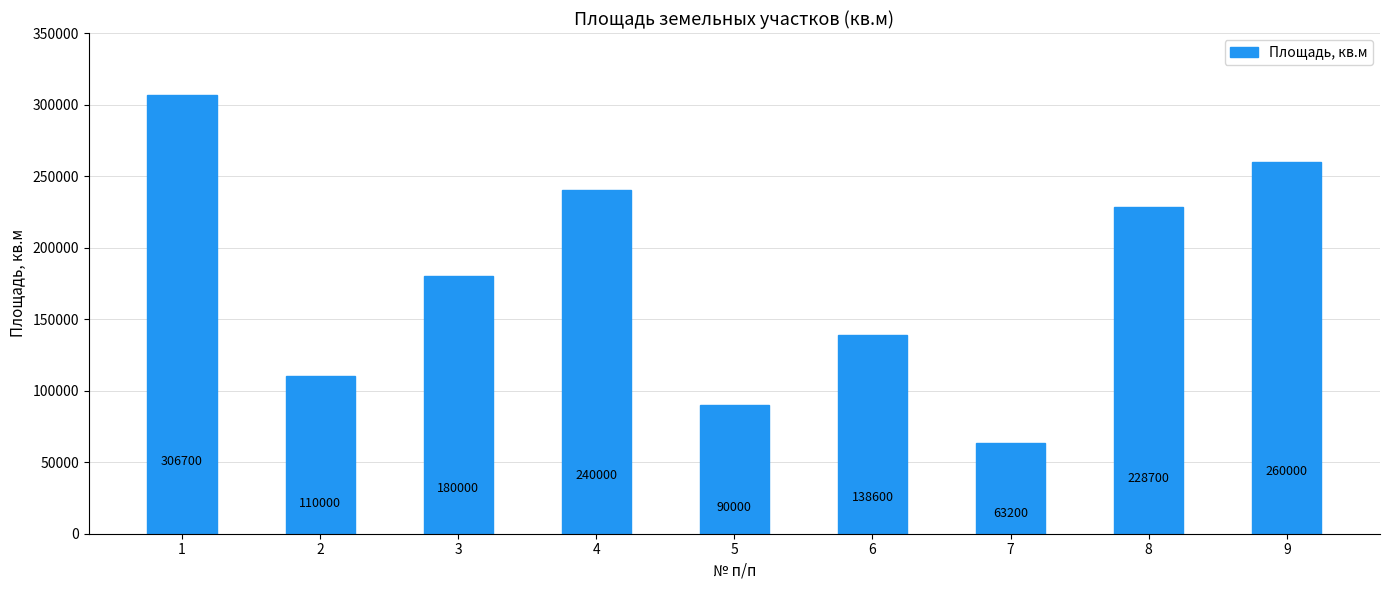

Does the chart contain any negative values?

No